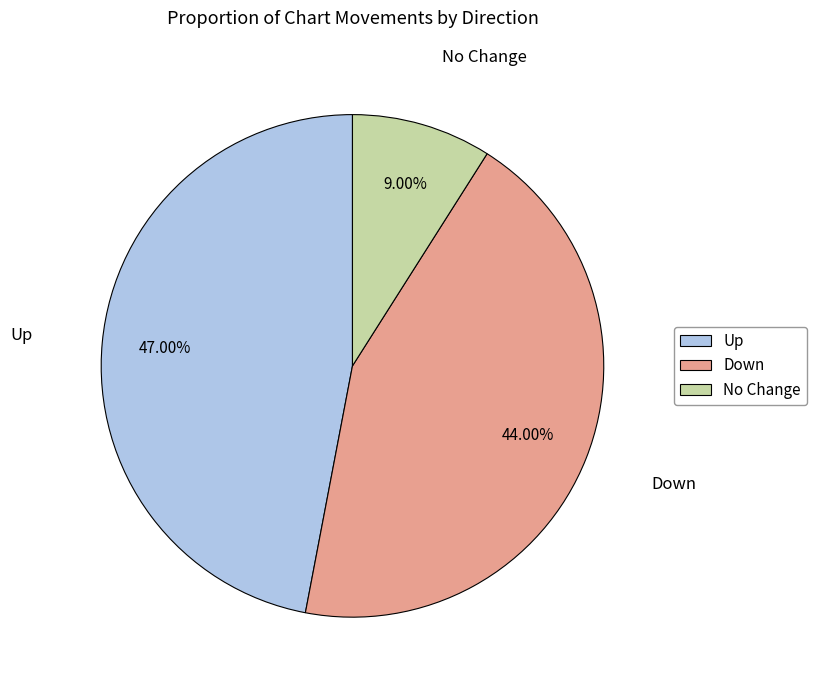

Is there any slice that represents more than half of the pie?

No